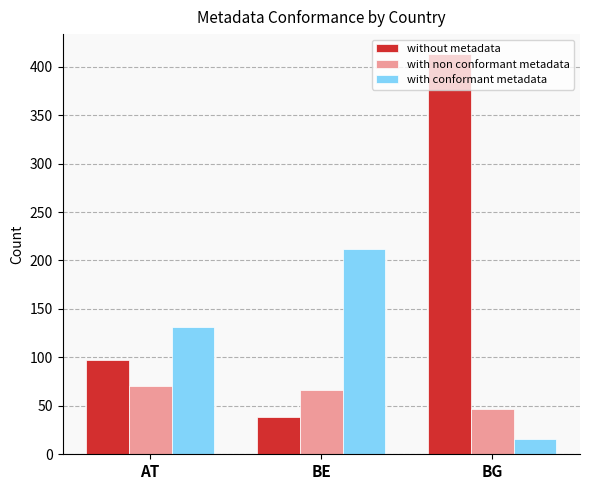

Is it true that without metadata equals 53 at BE?

False